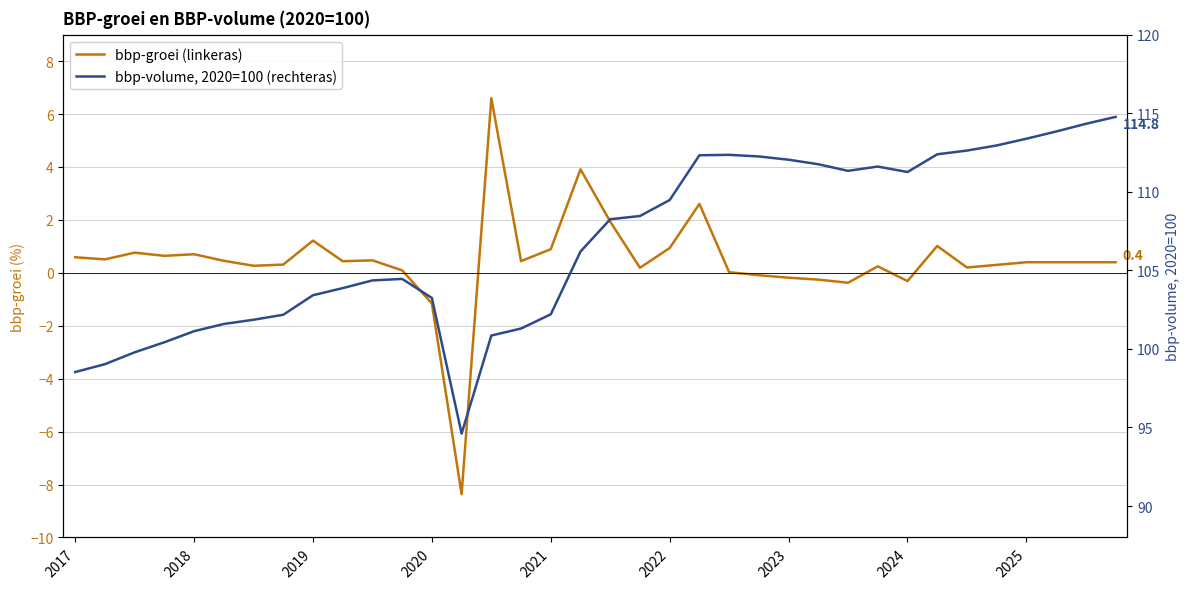

True or false: bbp-groei (linkeras) has more than 1 points higher than both neighbors.

True